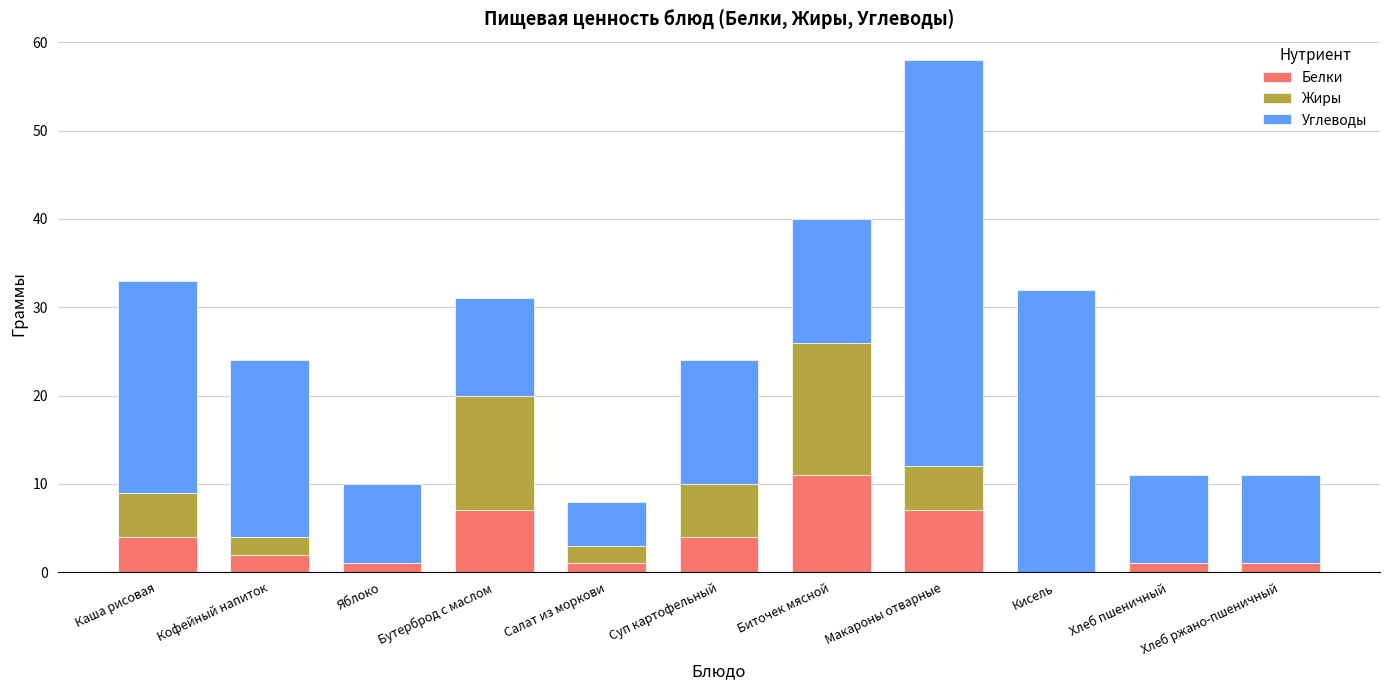

What is the sum of all Белки values?

39